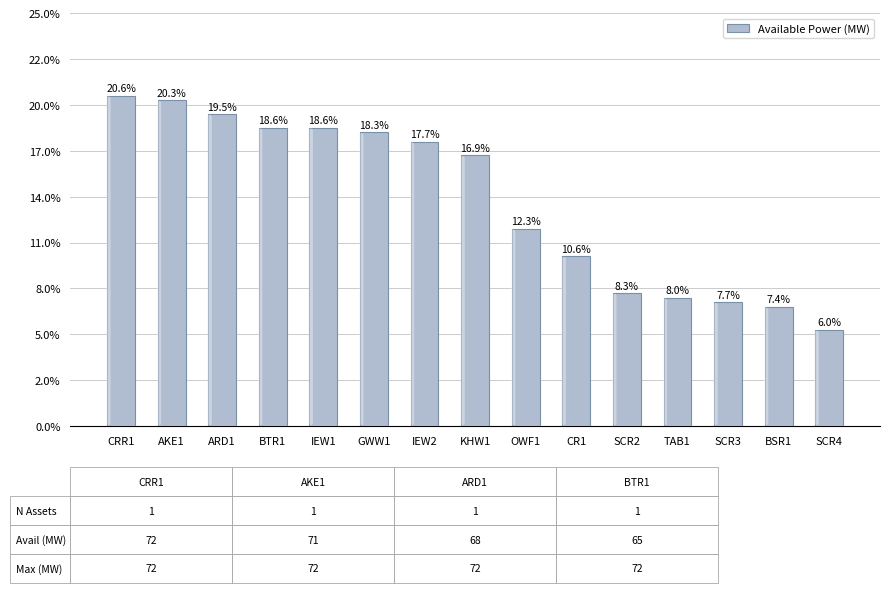

The chart shows a value of 43 at OWF1. True or false?

True